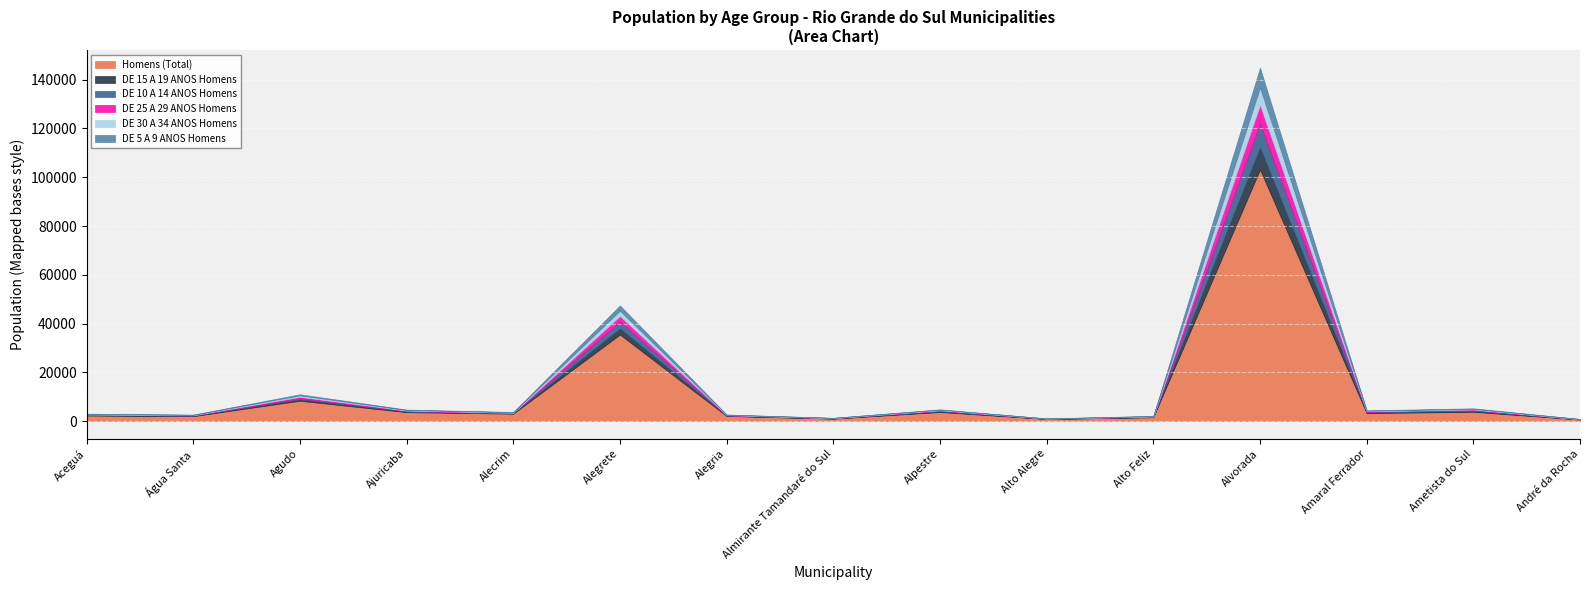

How many values in the DE 5 A 9 ANOS Homens series exceed 145?

7